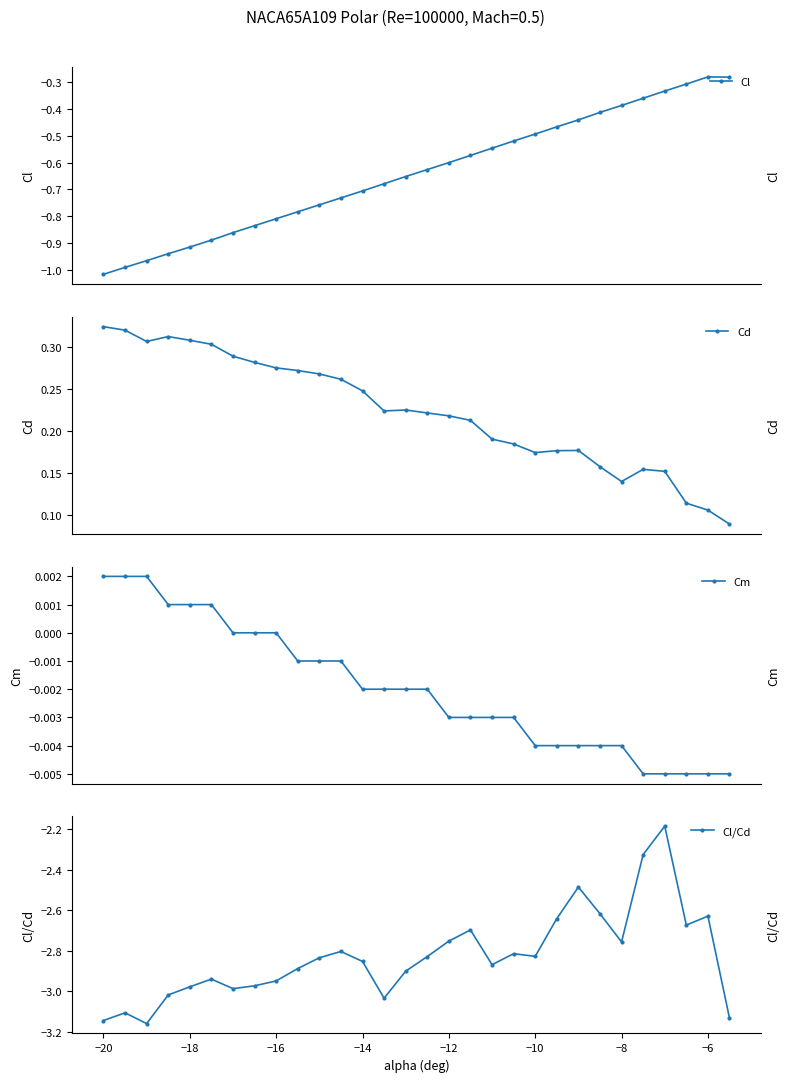

True or false: Cd has more than 1 interior local peaks.

True